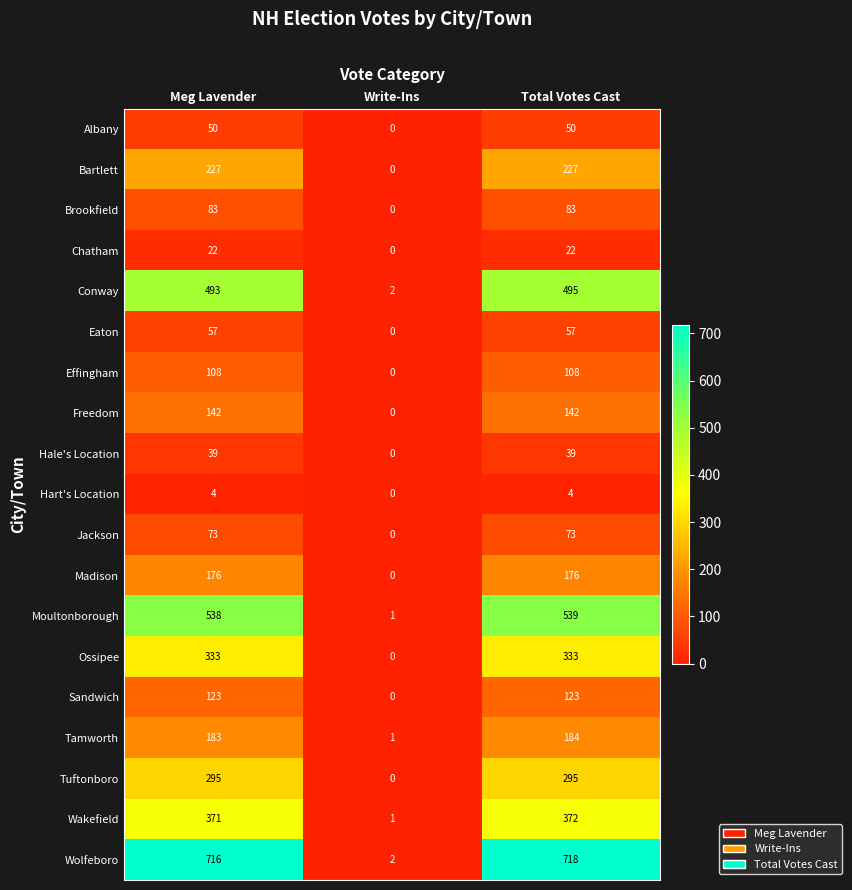

What is the average value of the Hale's Location series?

26